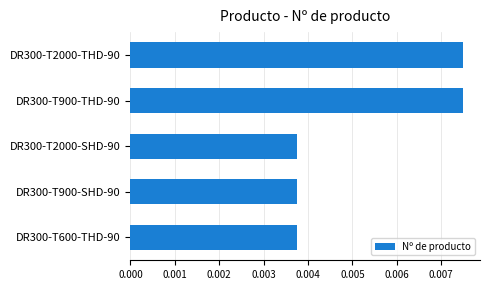

What is the label of the 5th bar from the top?

DR300-T600-THD-90